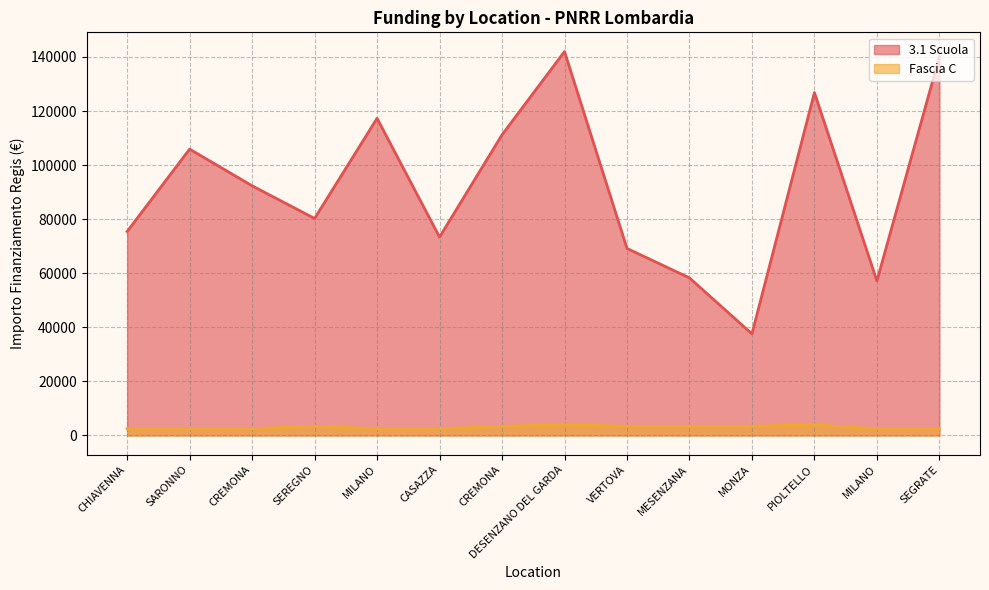

In Fascia C, how many points are higher than both neighbors (excluding endpoints)?

3